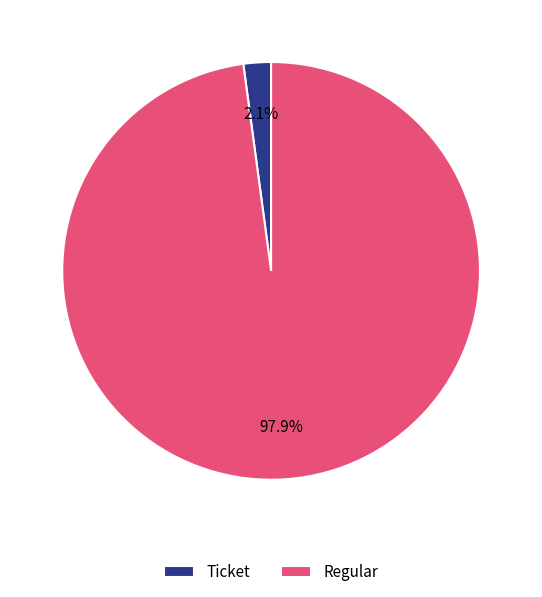

To the nearest percent, what is the difference between the largest and smallest slice percentages?

96%